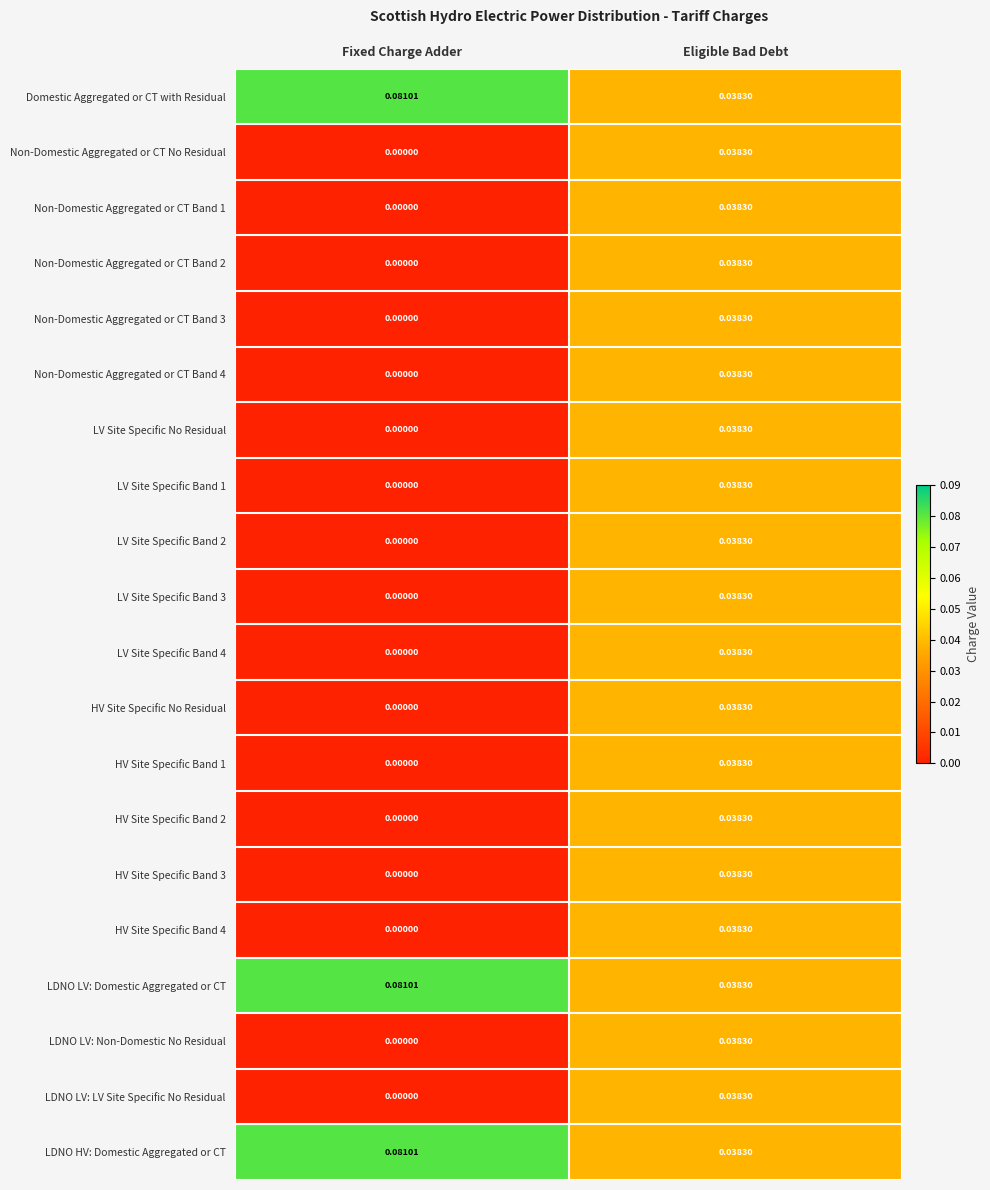

Which category has the lowest value across all series?

Fixed Charge Adder